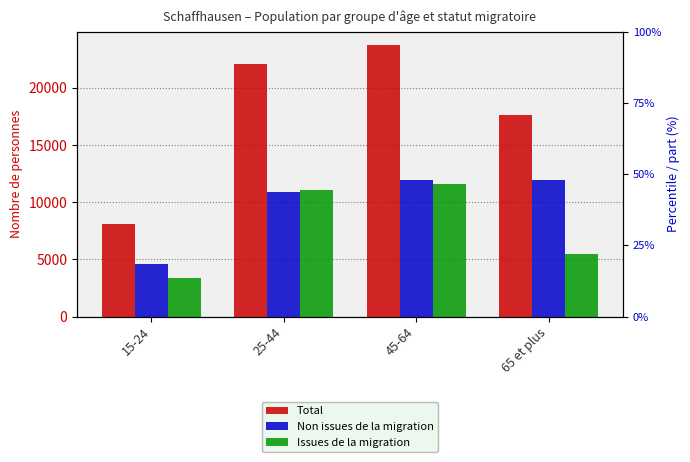

How many data points in Total are above 22094?

2